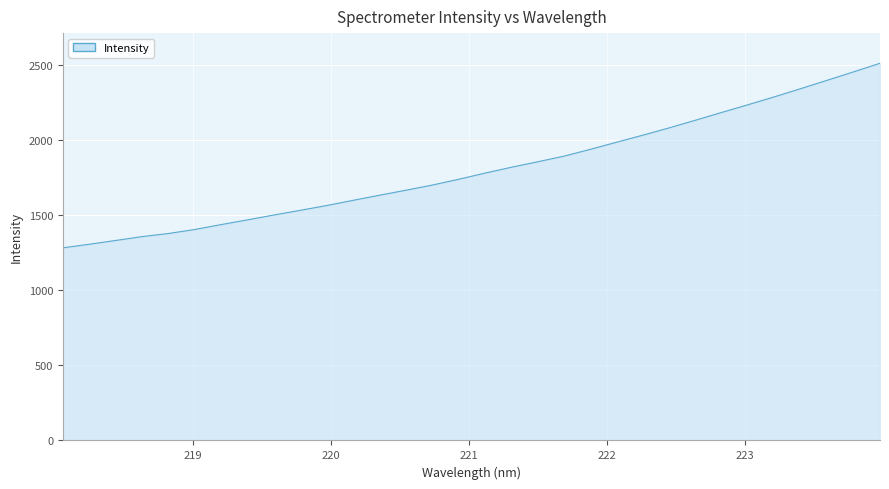

What is the greatest value displayed?

2512.1